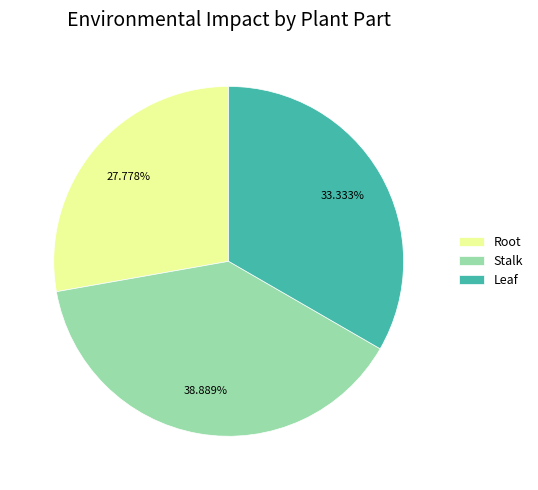

To the nearest percent, what portion does Stalk represent?

39%